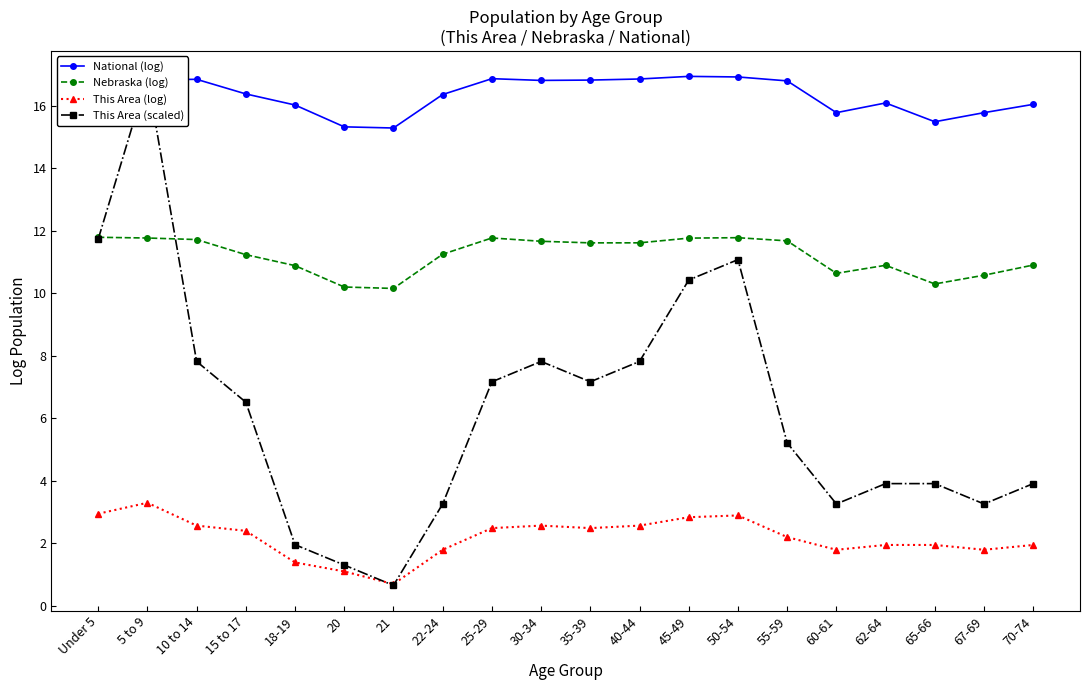

What is the total value across all series at 18-19?

30.2